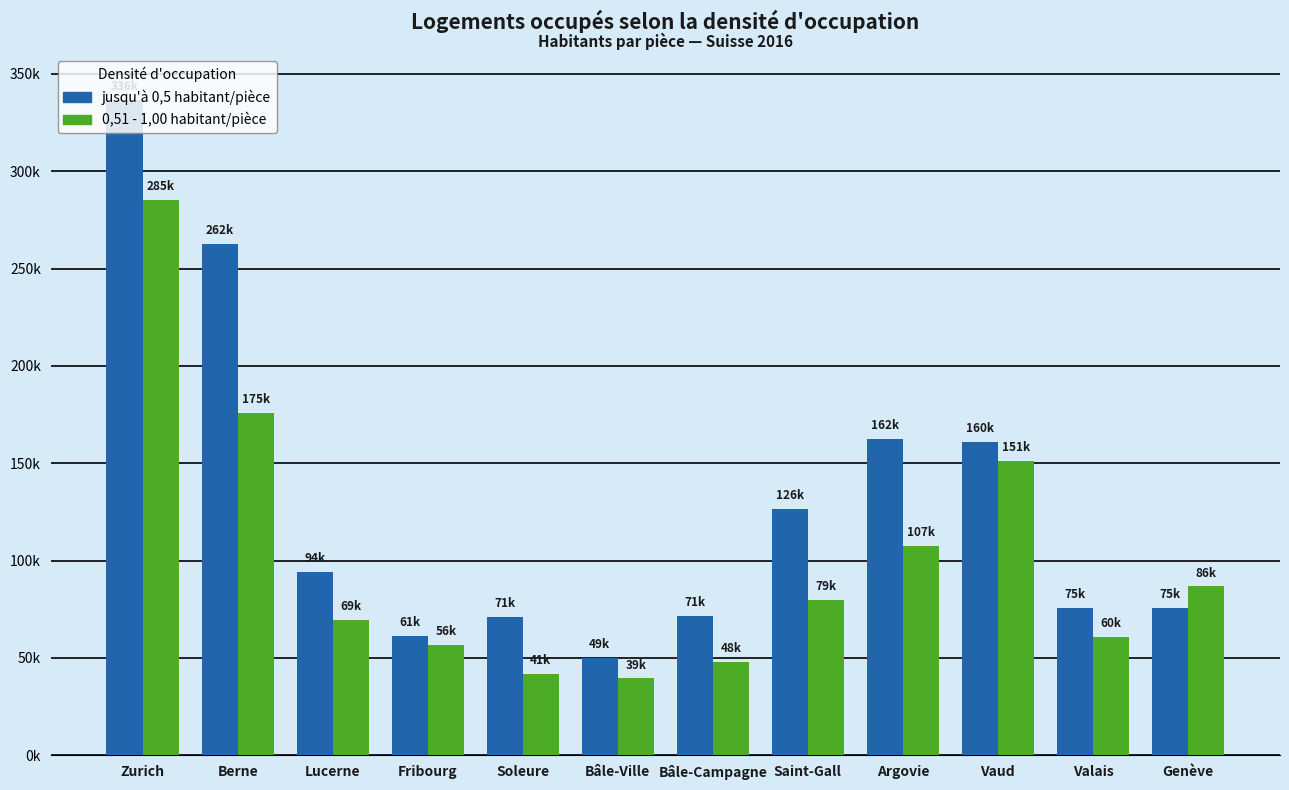

Are the bars horizontal?

No